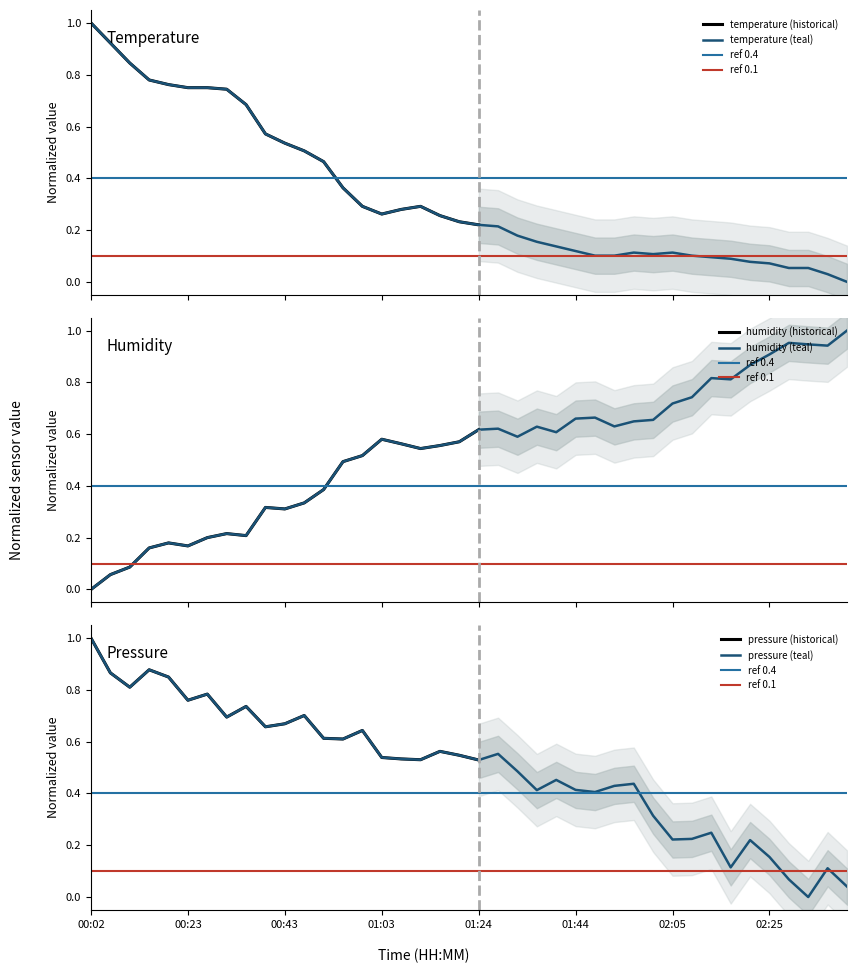

At which label does pressure (teal) reach its peak?

00:02